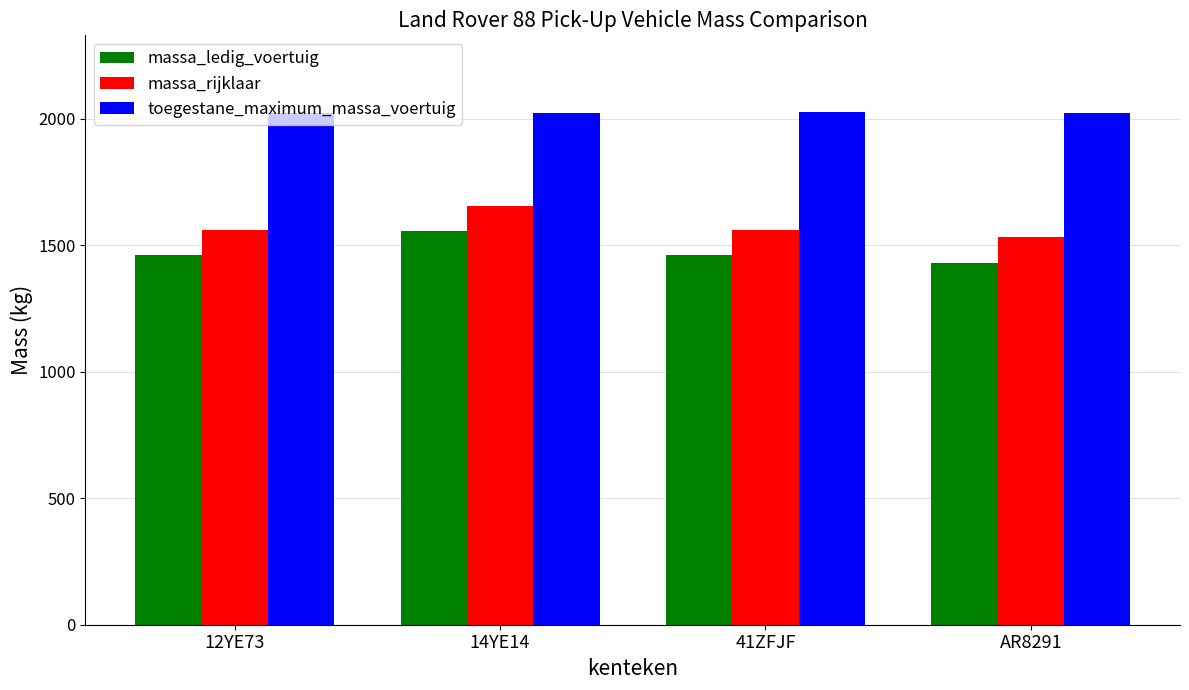

What is the difference between the highest and lowest values at 41ZFJF?

565